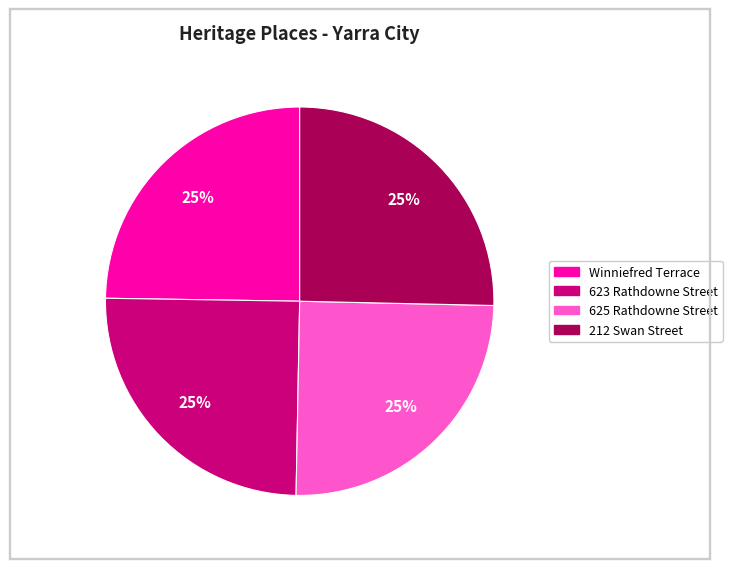

To the nearest percent, what is the average slice percentage?

25%